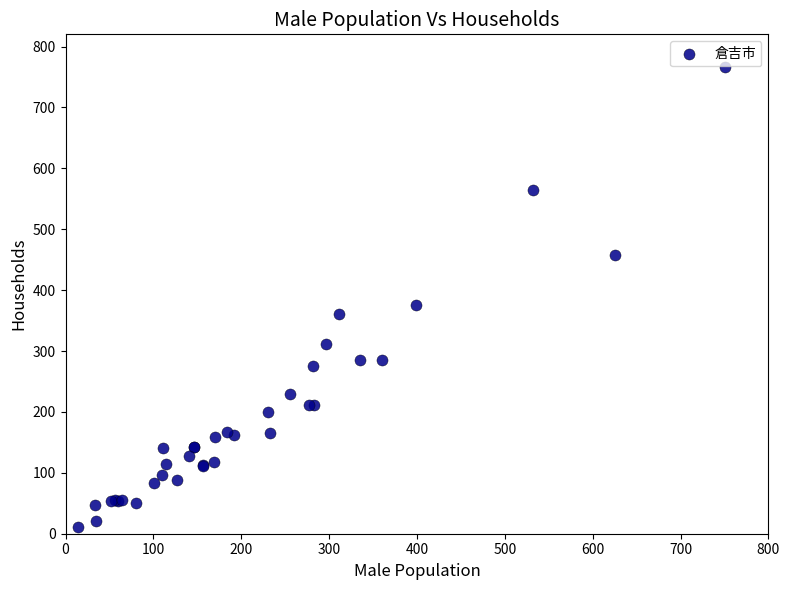

What Y value in the scatter plot is closest to 388?

376